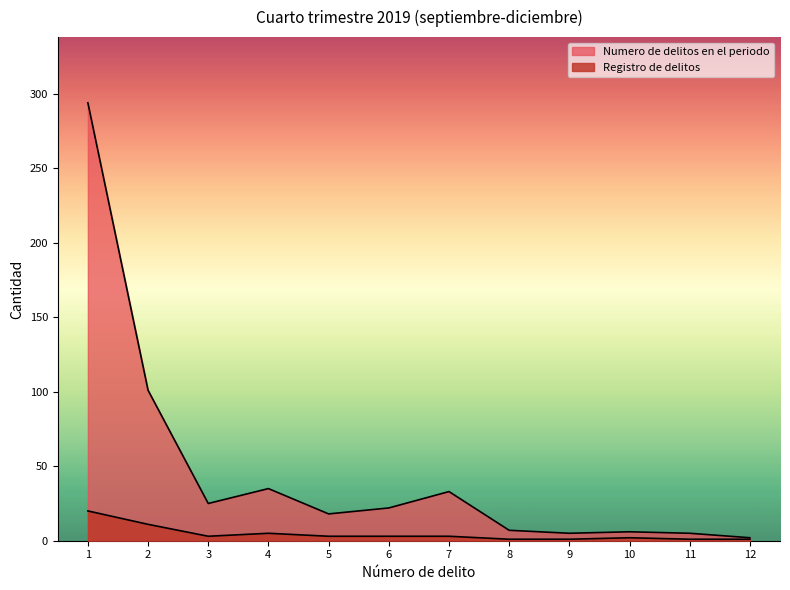

Where does the Numero de delitos en el periodo series first go above 22?

1